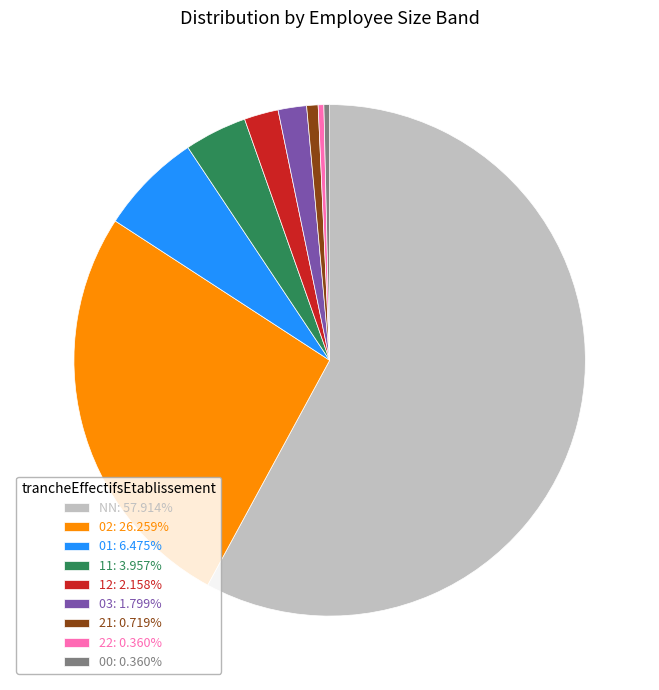

Do 11: 3.957% and 00: 0.360% together represent more than half of the pie?

No